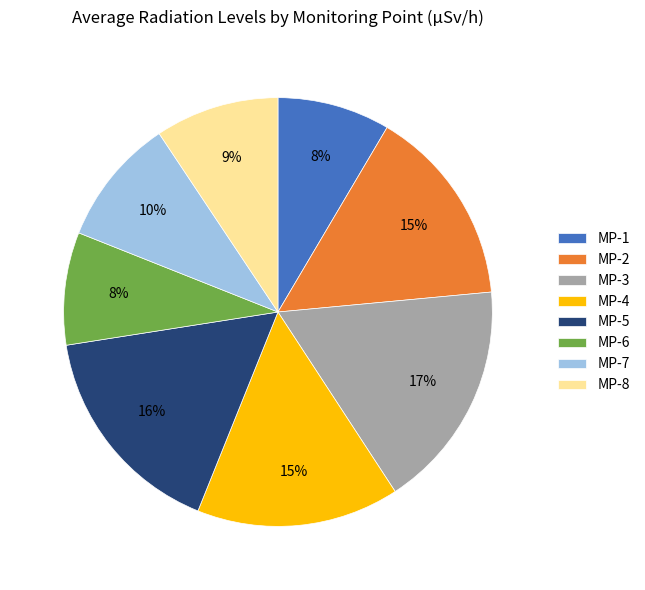

Between MP-8 and MP-3, which is larger?

MP-3